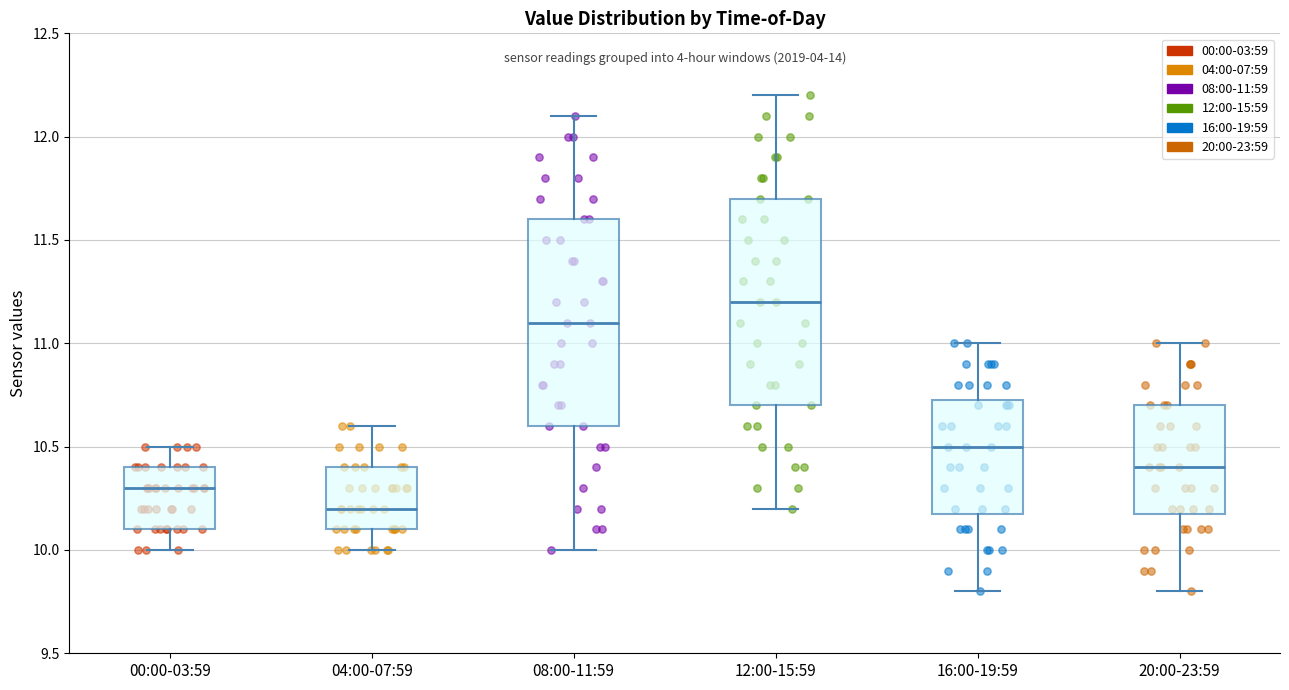

Reading left to right, transcribe this box plot: for each box, give where its median line is, the range the box spans, and where its two whiskers end, as read against the y-axis. The values are not printed on the chart, so give them approximately, as read against the axis.

00:00-03:59: median 10.30, box 10.10 to 10.40, whiskers 10.00 to 10.50
04:00-07:59: median 10.20, box 10.10 to 10.40, whiskers 10.00 to 10.60
08:00-11:59: median 11.10, box 10.60 to 11.60, whiskers 10.00 to 12.10
12:00-15:59: median 11.20, box 10.70 to 11.70, whiskers 10.20 to 12.20
16:00-19:59: median 10.50, box 10.20 to 10.75, whiskers 9.80 to 11.00
20:00-23:59: median 10.40, box 10.20 to 10.70, whiskers 9.80 to 11.00